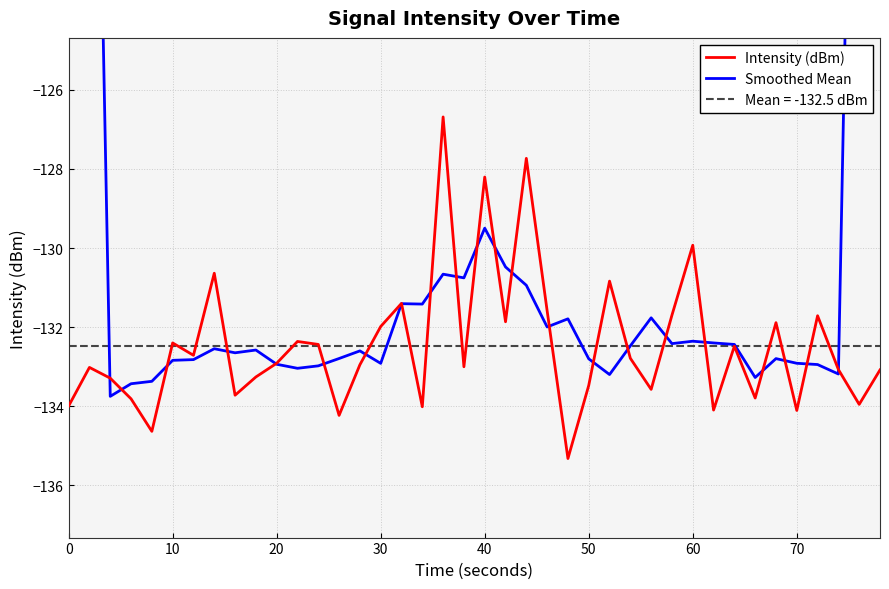

Is it true that Intensity (dBm) equals -134.0 at 0?

True